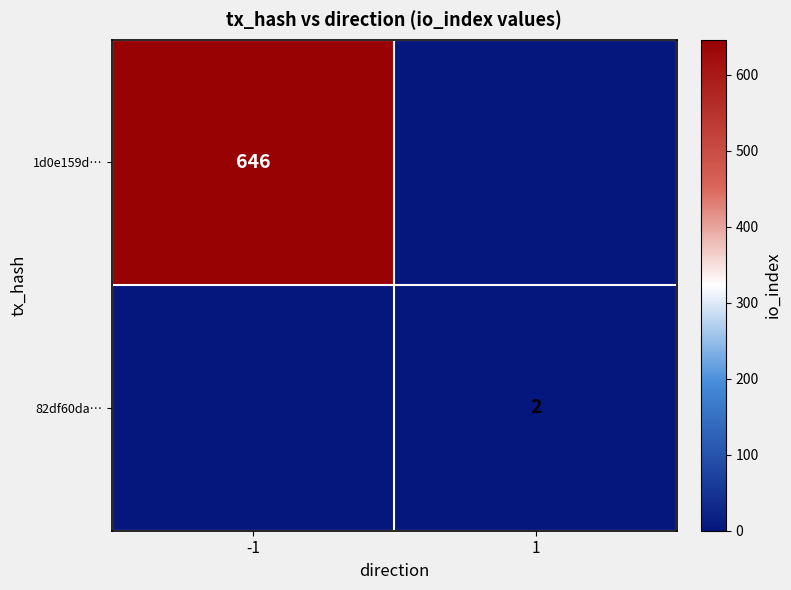

True or false: 1d0e159d… has a value of 1040 at -1.

False